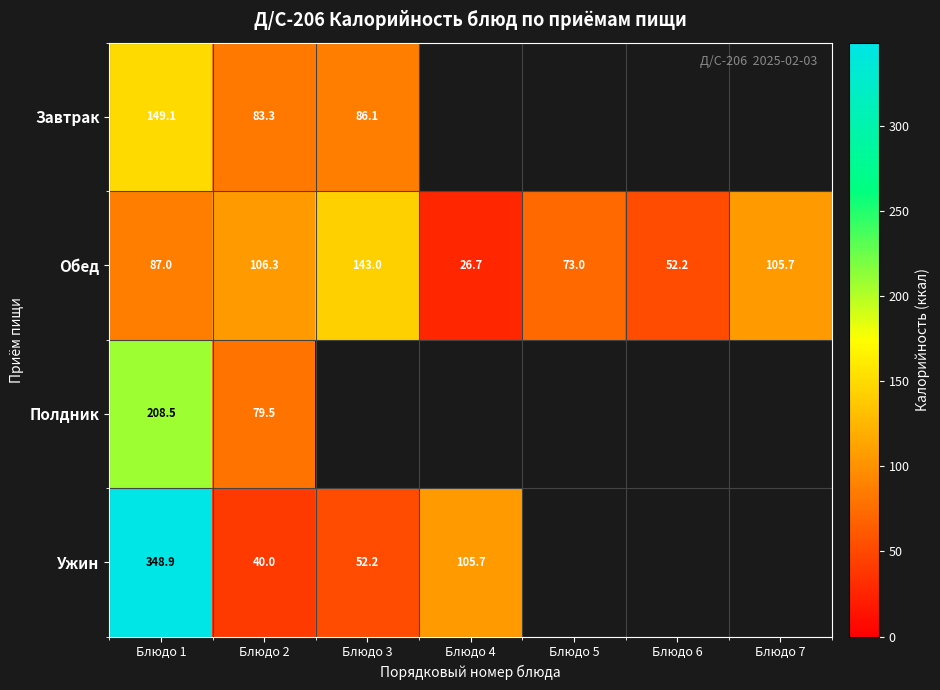

Rank the series at Блюдо 2 from lowest to highest value.

Ужин, Полдник, Завтрак, Обед